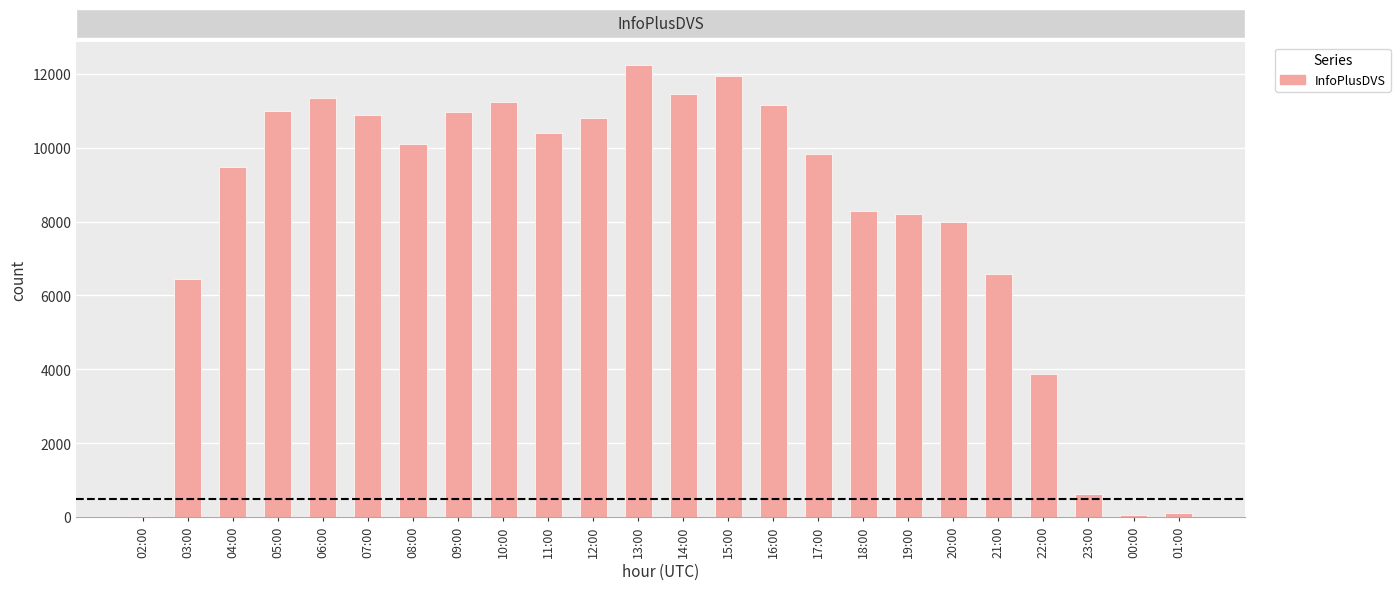

What is the difference between the values at 07:00 and 18:00?

2618